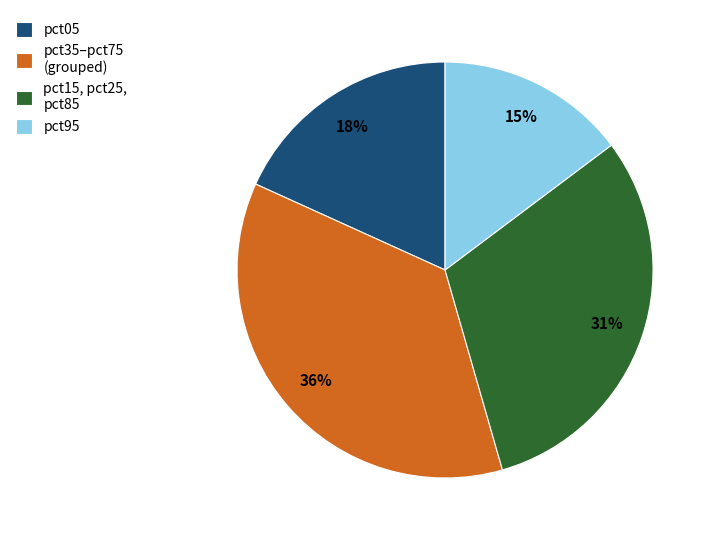

Combined, do pct15, pct25, pct85 and pct05 account for over 50%?

No